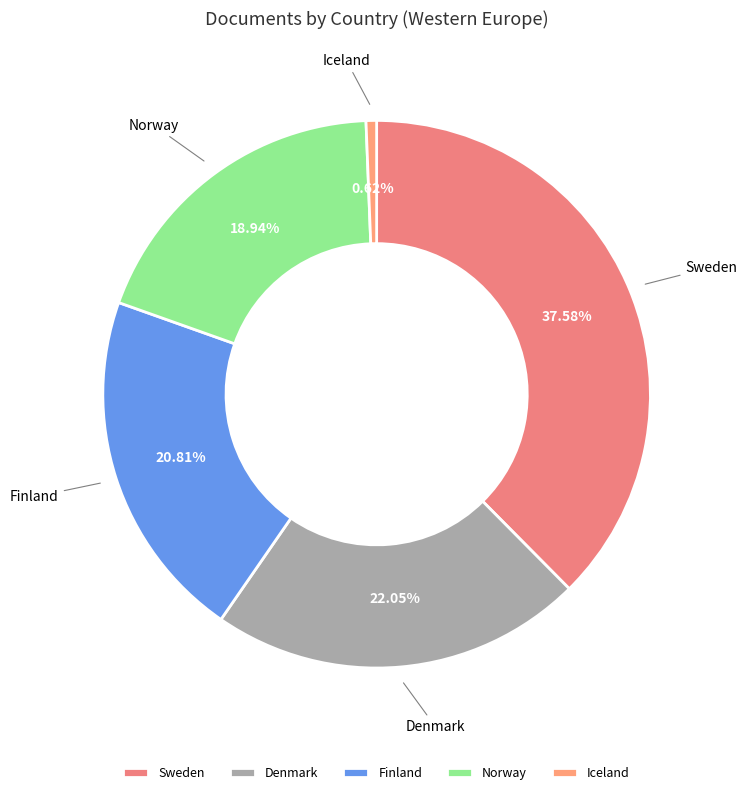

Approximately how many times larger is the value at Denmark compared to Finland?

1.1